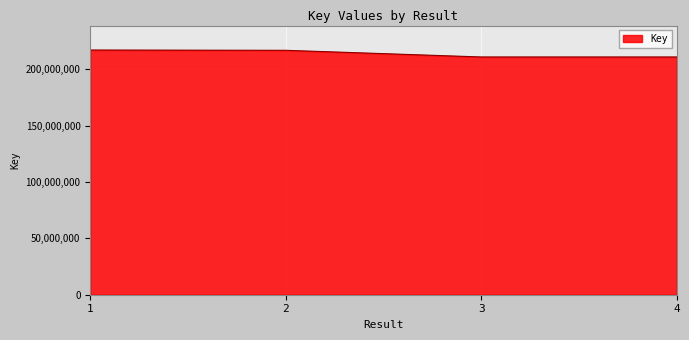

Is it true that the value at 2 is 133946888?

False